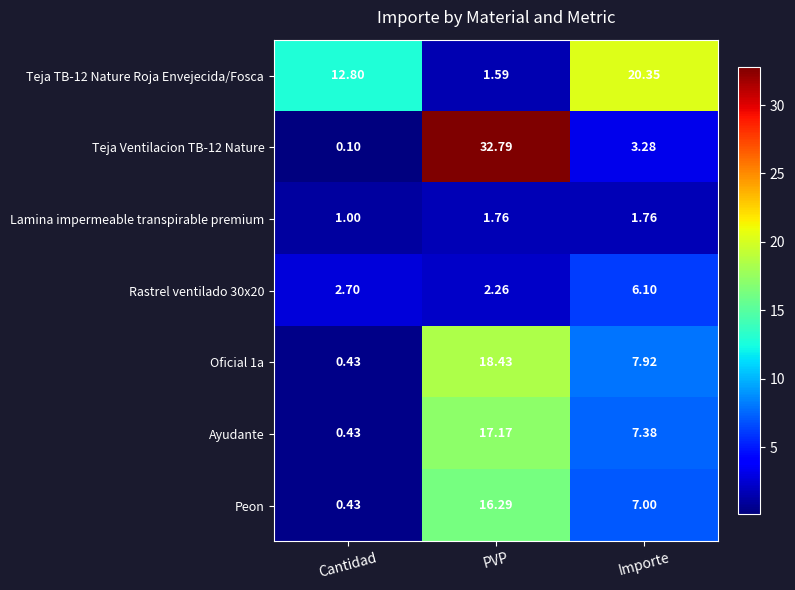

List the labels in order of Rastrel ventilado 30x20 value, smallest first.

PVP, Cantidad, Importe